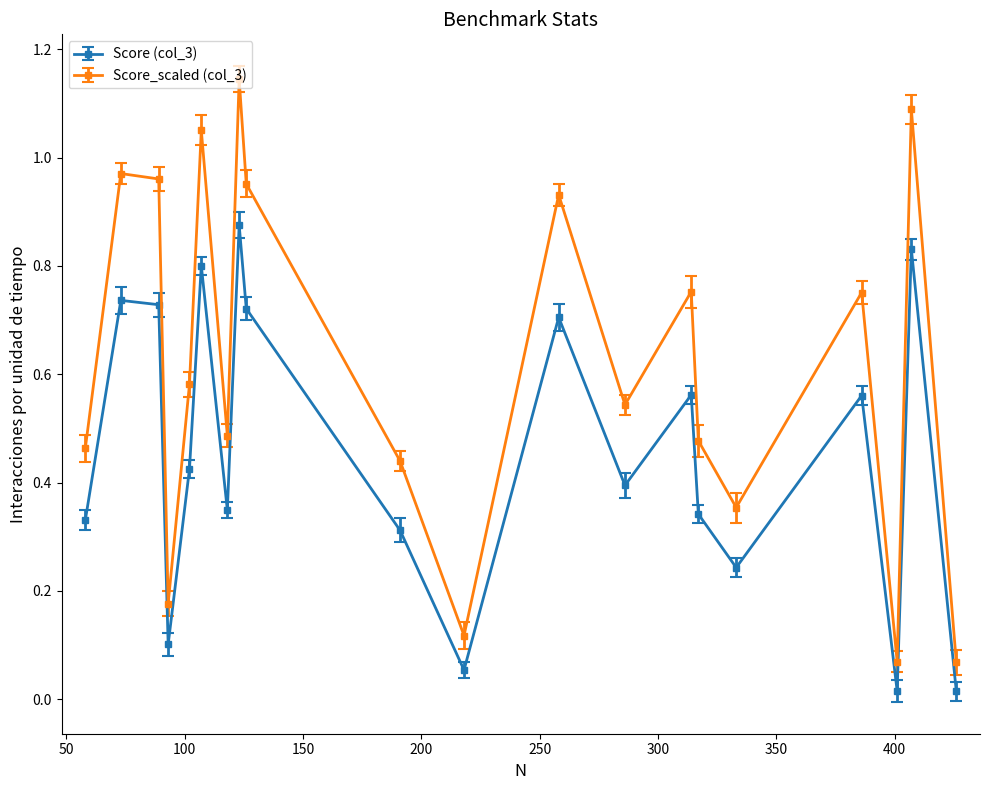

Which series has the largest range (max minus min)?

Score_scaled (col_3)